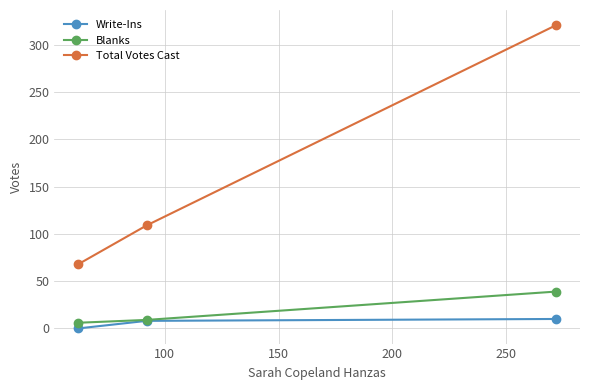

What are all the series names shown in the legend?

Write-Ins, Blanks, Total Votes Cast